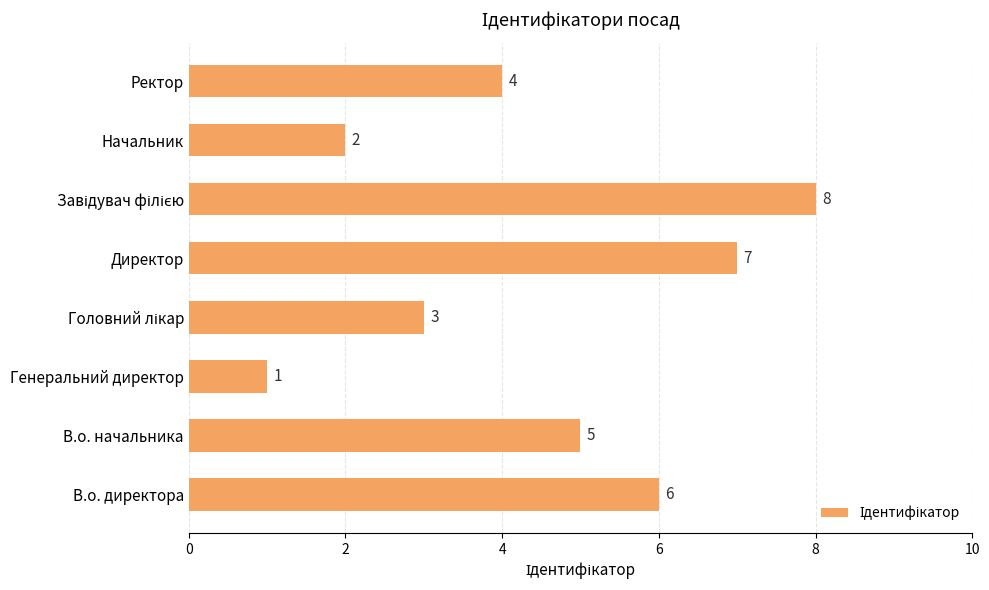

True or false: the data shows 6 at Ректор.

False